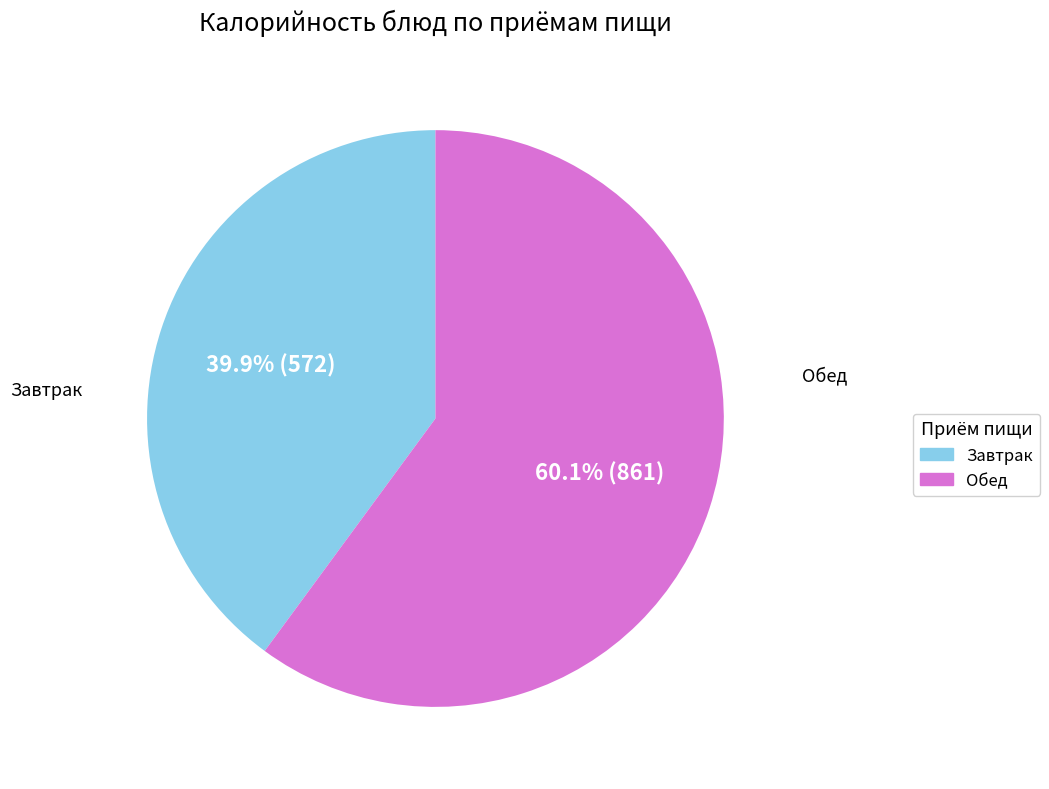

Is there a majority slice in this chart?

Yes